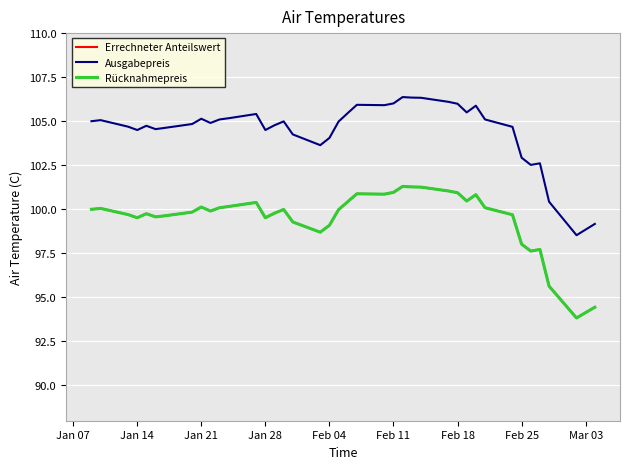

Does the chart have visible grid lines?

Yes